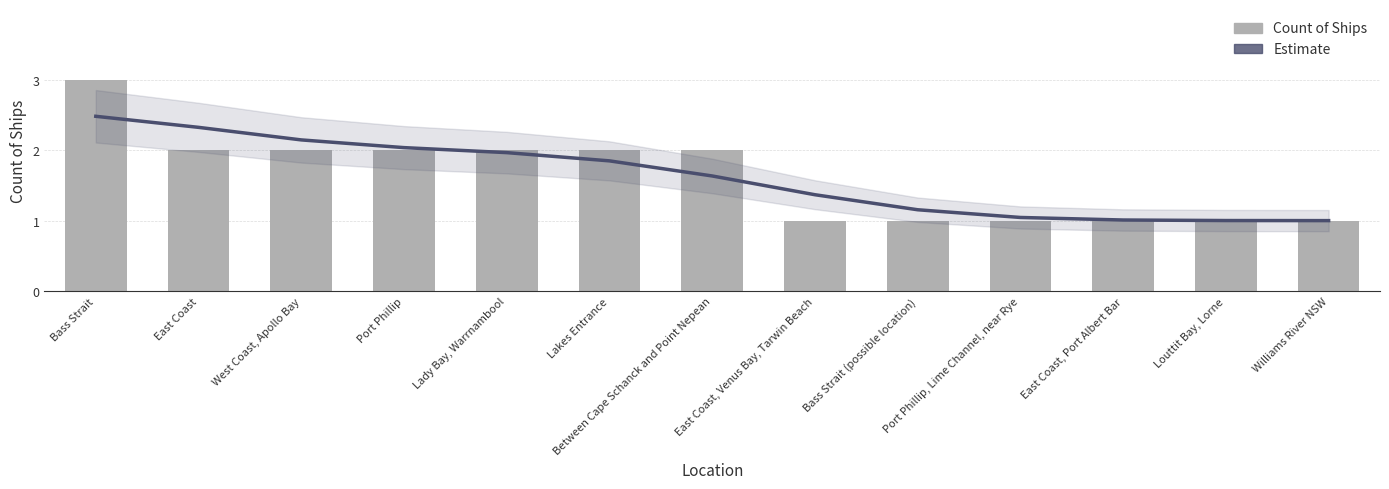

Rank the categories by Estimate value from highest to lowest.

Bass Strait, East Coast, West Coast, Apollo Bay, Port Phillip, Lady Bay, Warrnambool, Lakes Entrance, Between Cape Schanck and Point Nepean, East Coast, Venus Bay, Tarwin Beach, Bass Strait (possible location), Port Phillip, Lime Channel, near Rye, East Coast, Port Albert Bar, Louttit Bay, Lorne, Williams River NSW